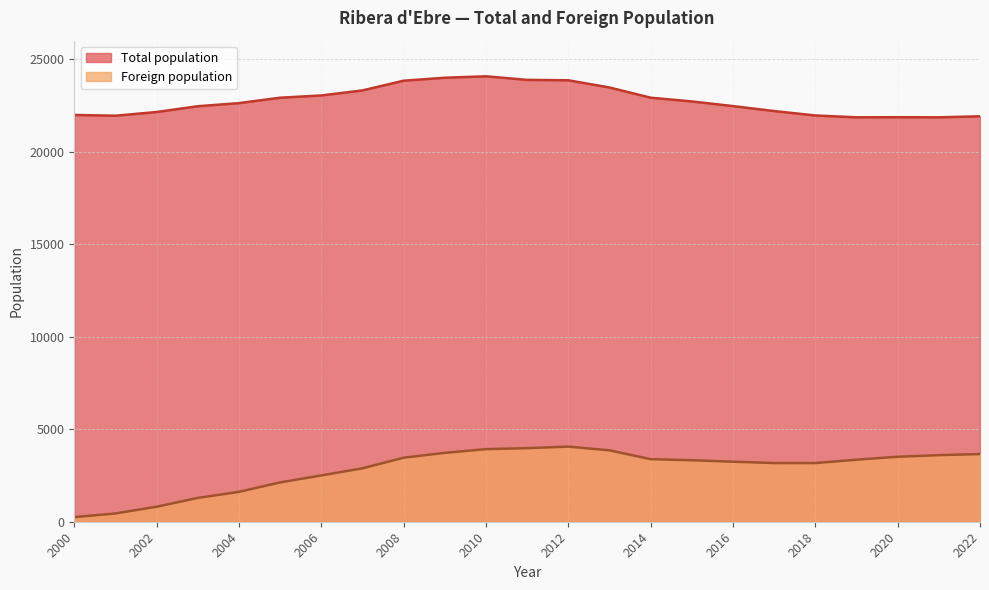

Read the Total population value at 2017.

22203